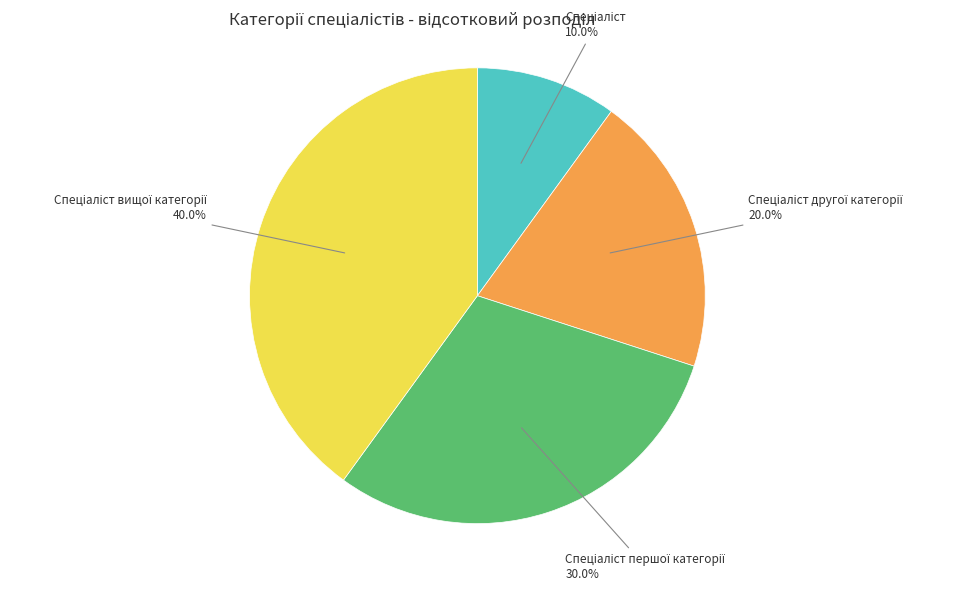

Is there any slice that represents more than half of the pie?

No